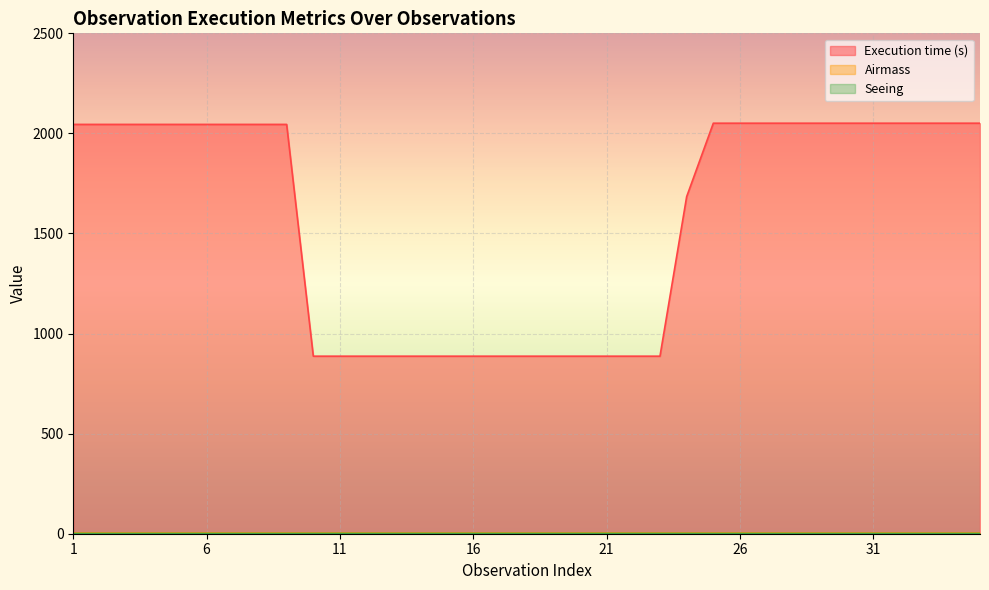

What is the spread (max minus min) of values at 12?

885.6